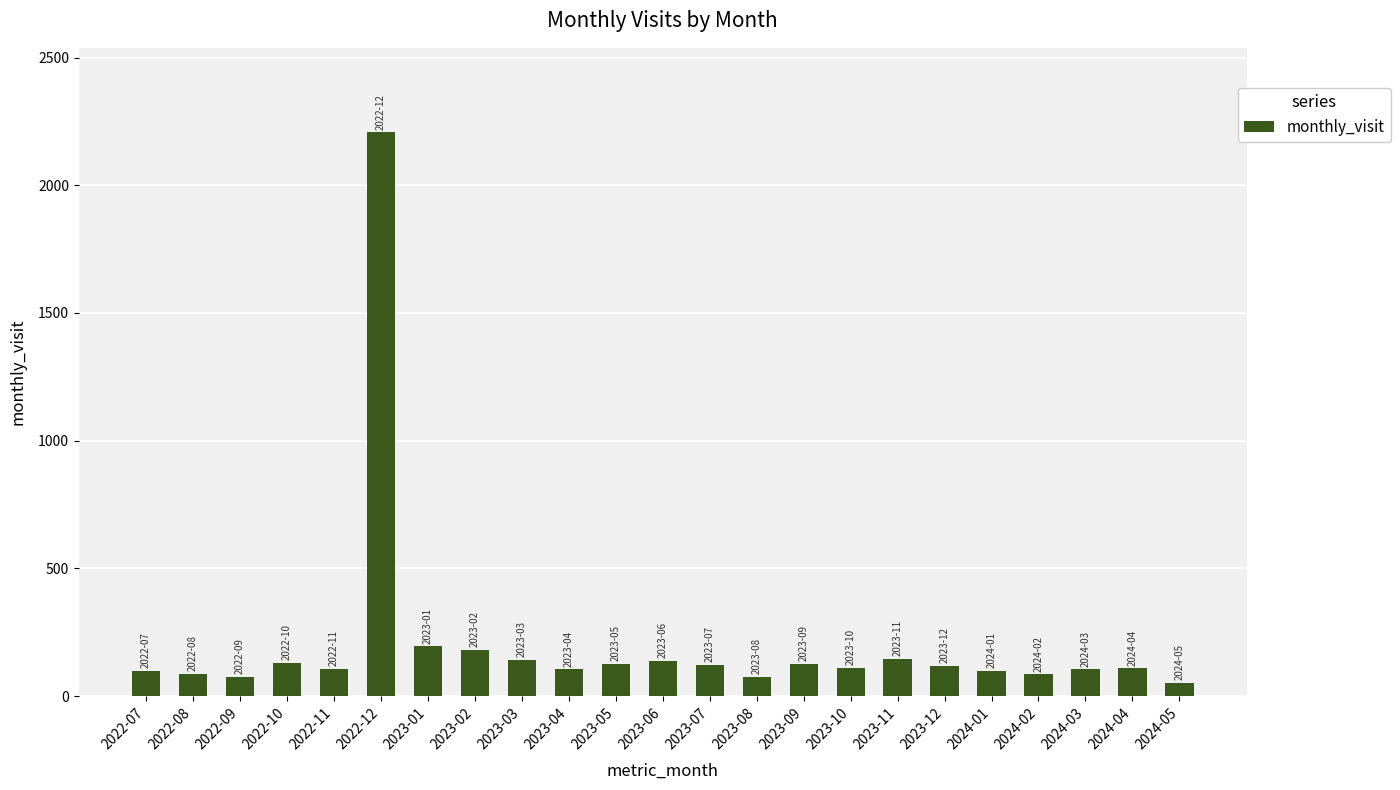

What is the value of the 14th bar from the left?

74